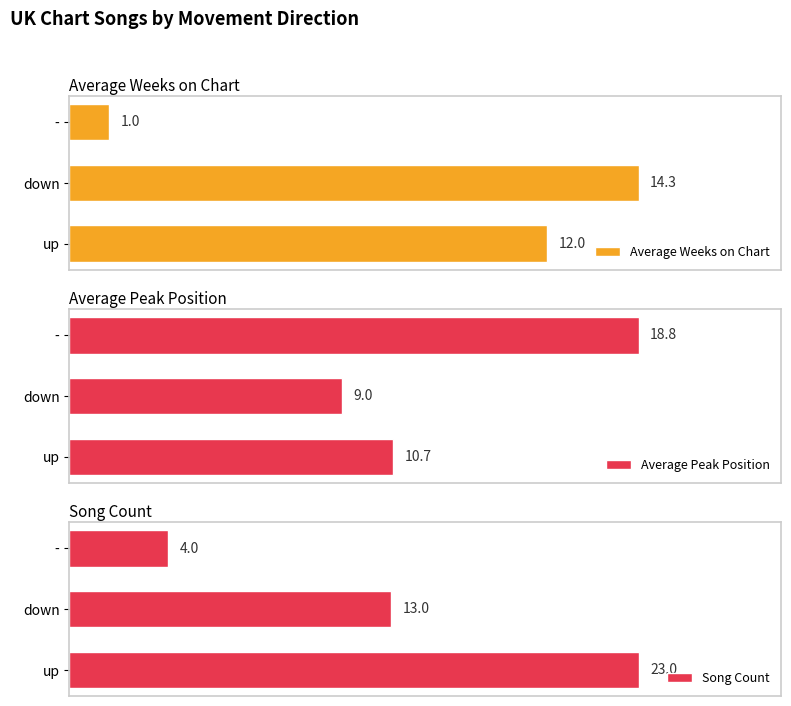

Which category has the lowest value in the Average Weeks on Chart series?

-